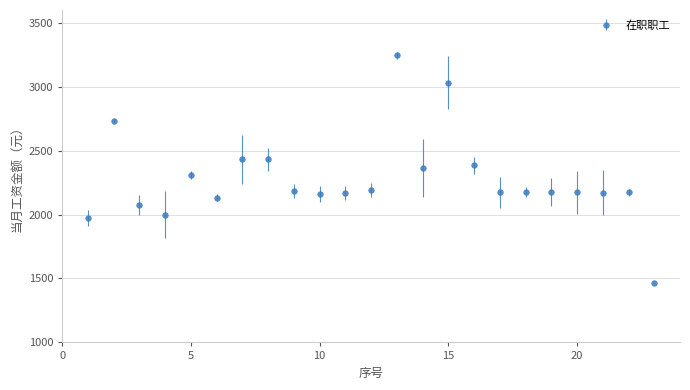

True or false: the data has more than 2 interior local peaks.

True